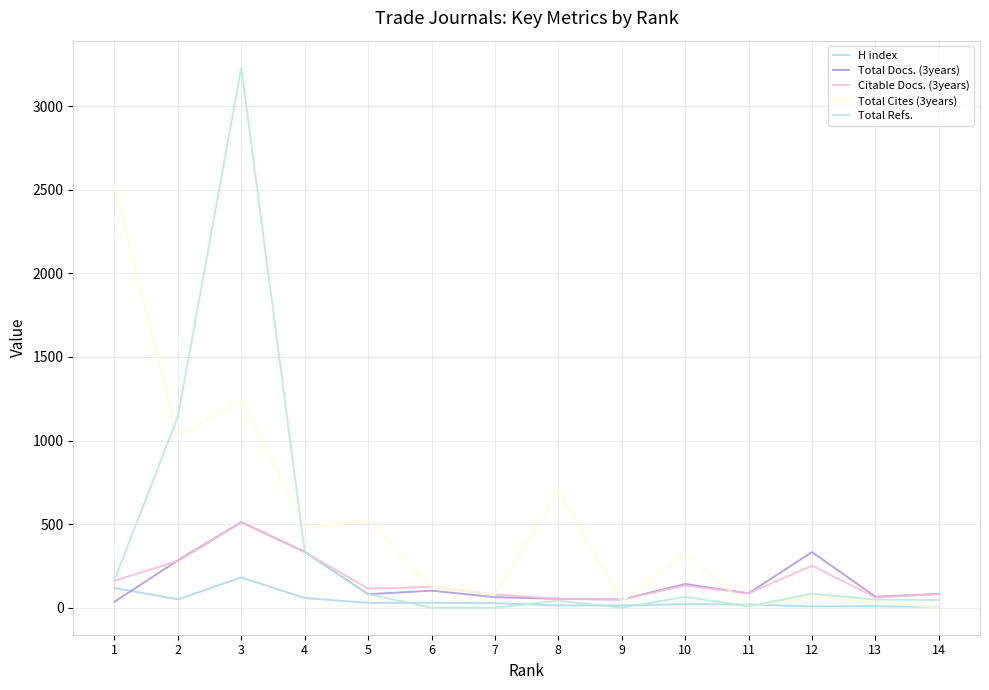

Is it true that H index equals 25 at 2?

False